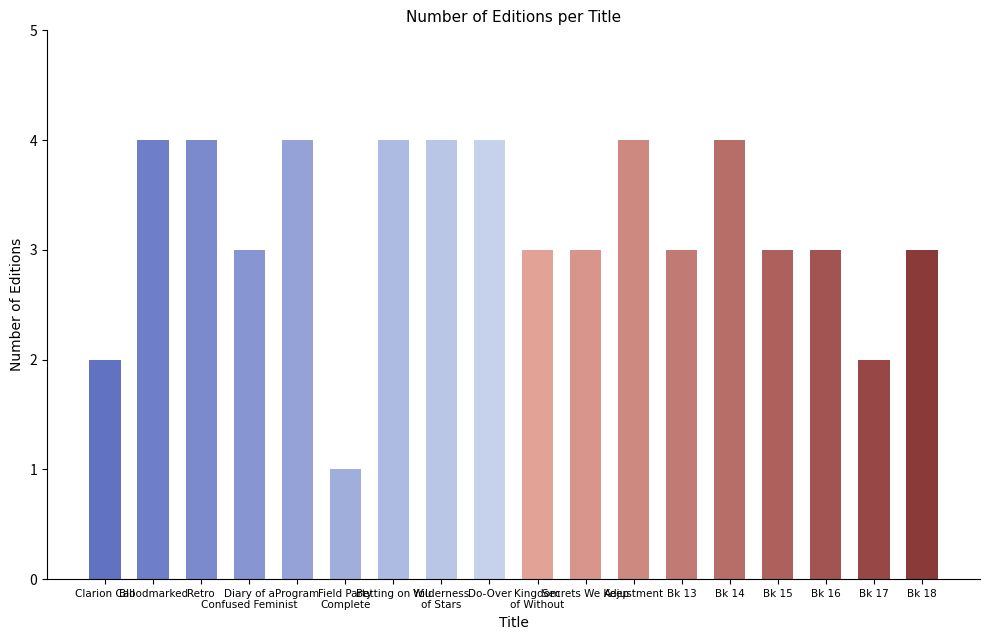

What is the value of the 9th bar from the left?

4